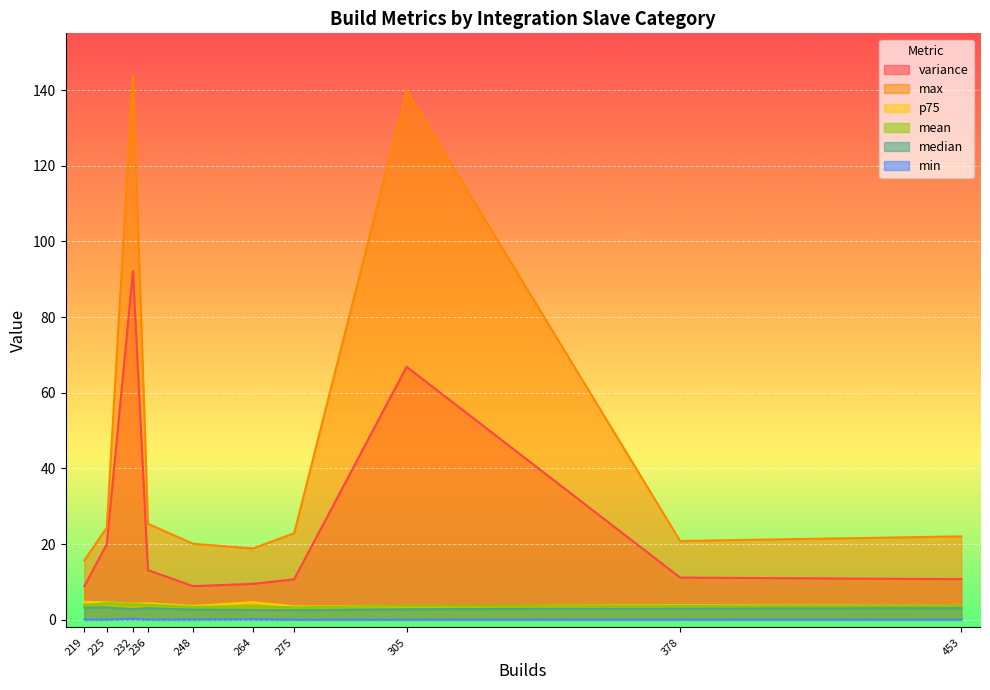

What is the value of the mean point at the 4th from the left?

3.7